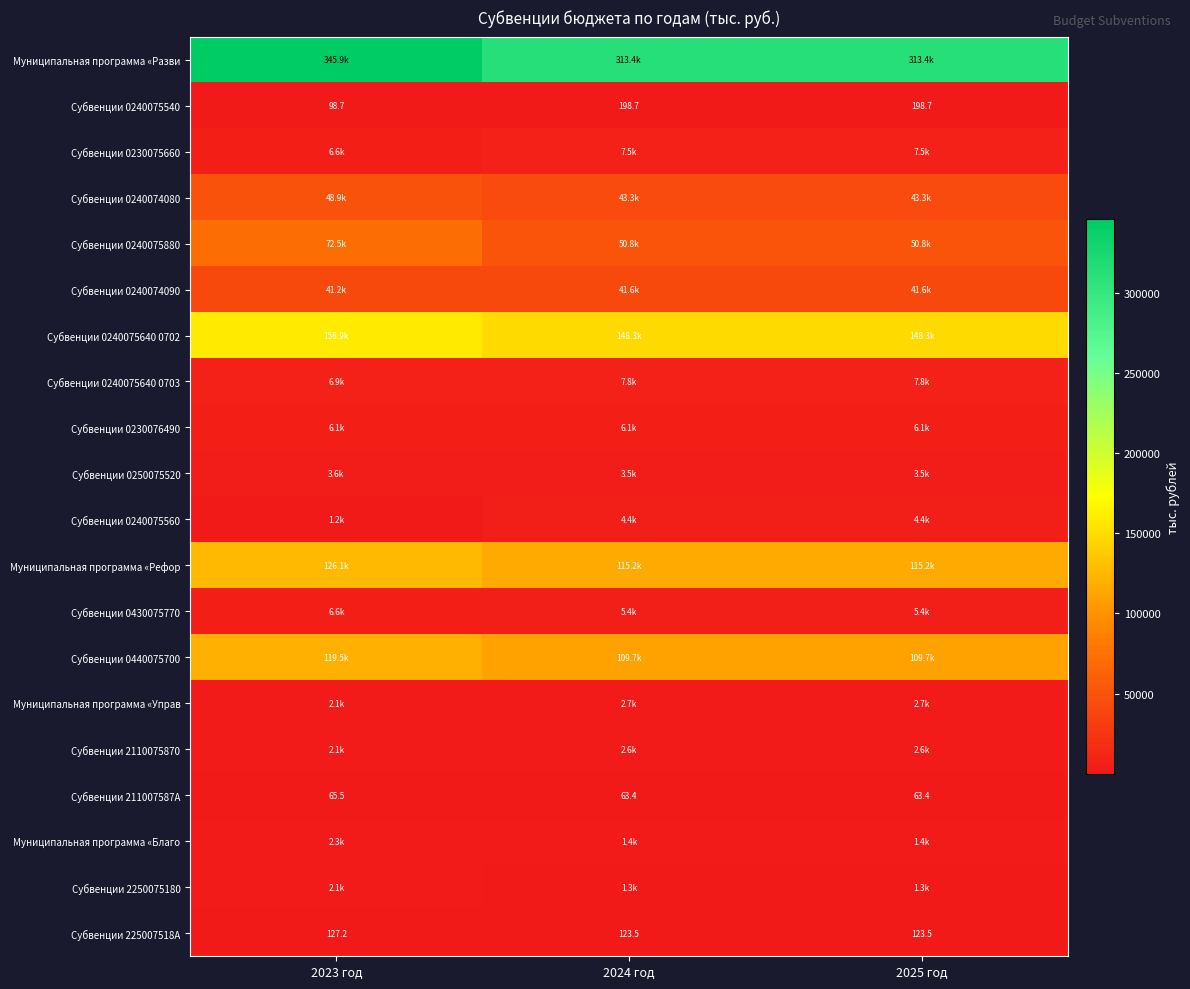

What is the average value of the Субвенции 0240075540 series?

165.4